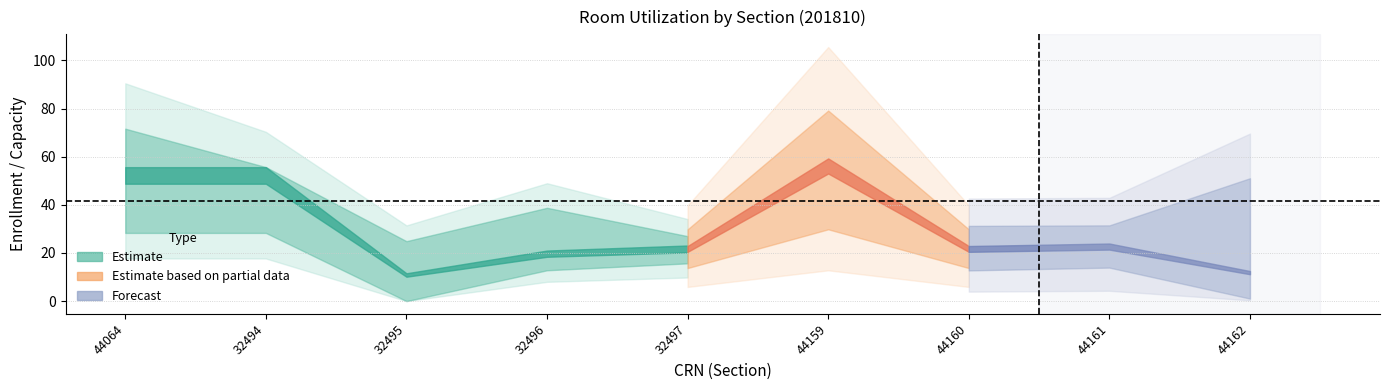

How many values in the CAPACITY series exceed 46?

4